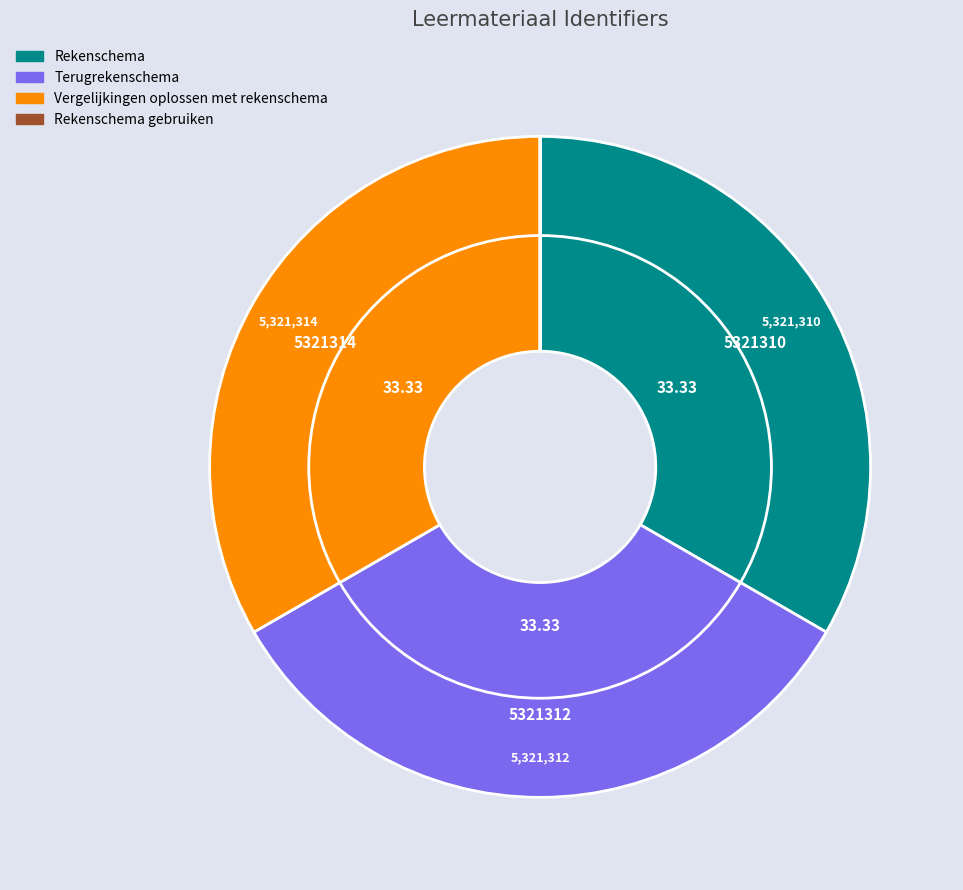

How many segments does this pie chart have?

4